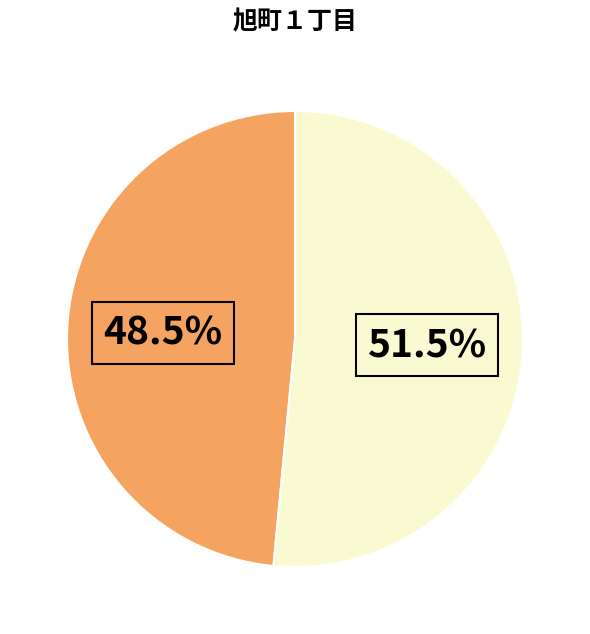

Is there a majority slice in this chart?

Yes